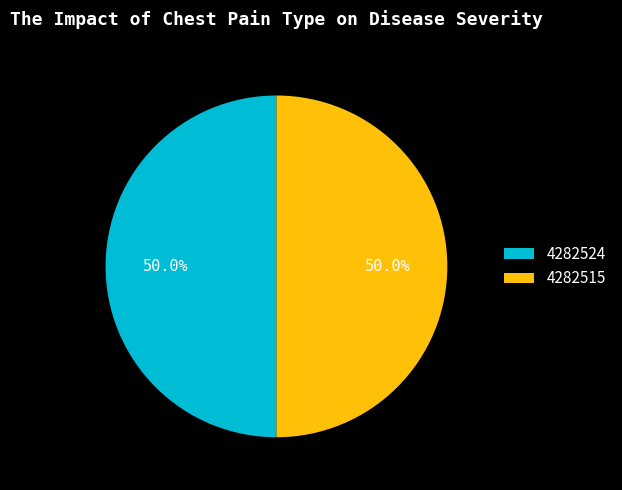

What portion of the pie excludes 4282515?

50.0%